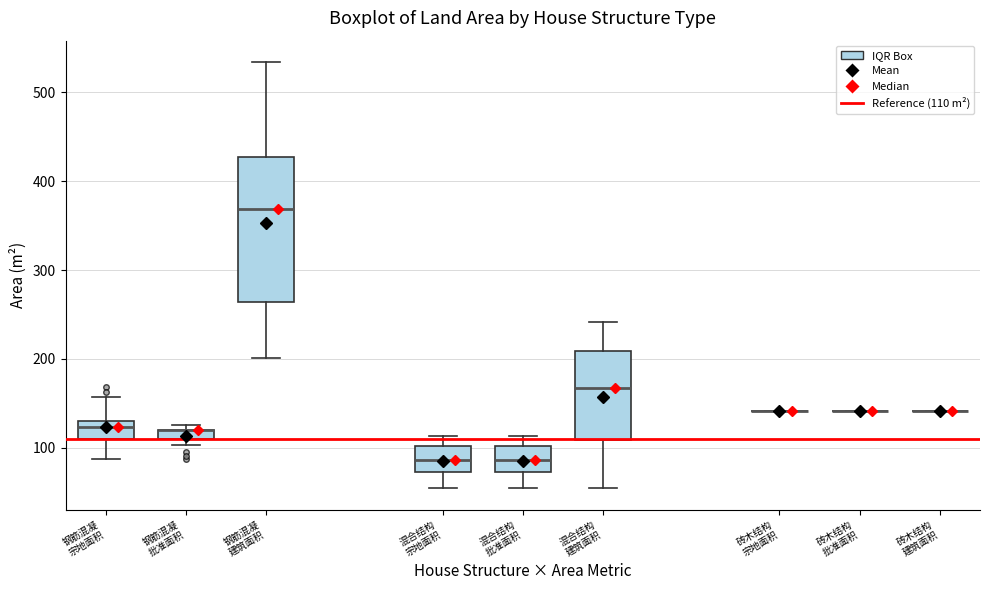

Where does the median line of the box for 混合结构 批准面积 sit on the y-axis? The values are not printed on the chart, so give them approximately, as read against the axis.

90